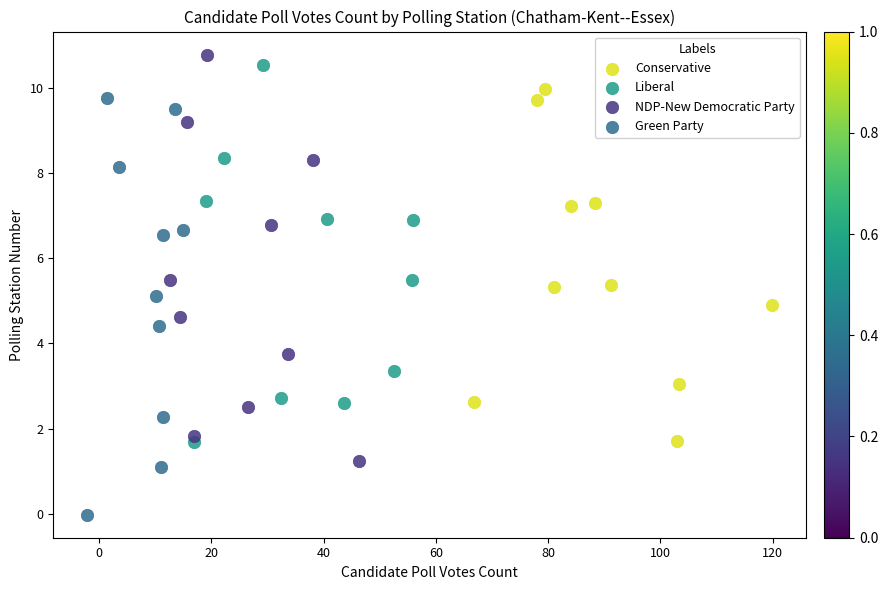

Which series reaches the minimum Y coordinate?

Green Party